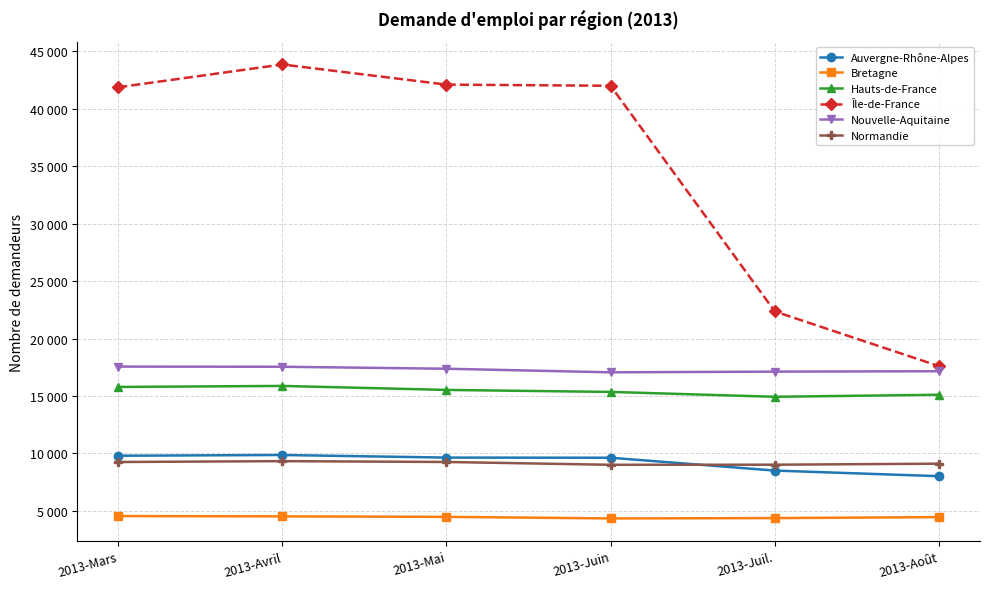

The value of Hauts-de-France at 2013-Août is 8909. True or false?

False